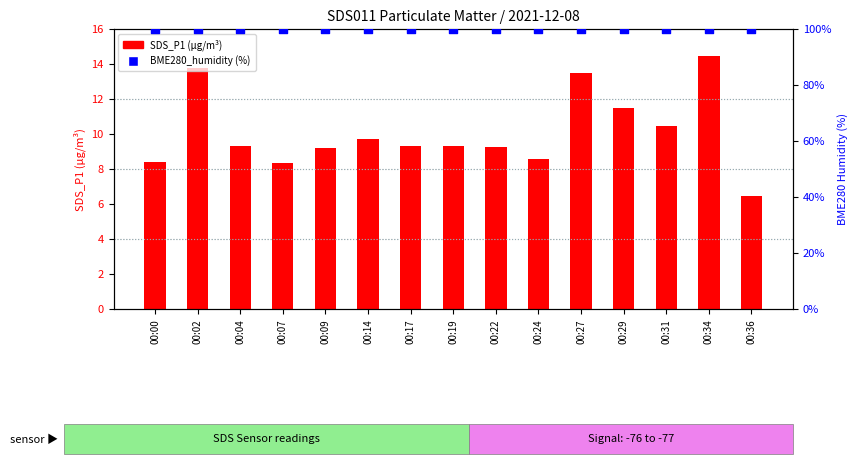

Which series contains the highest Y value?

BME280_humidity (%)